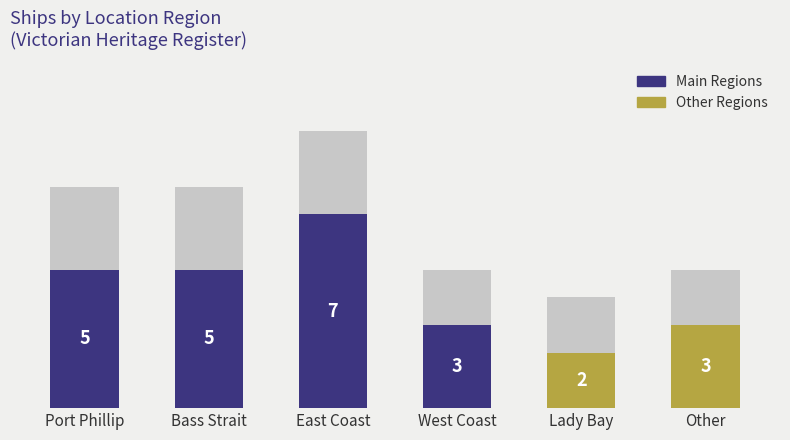

Is it true that the value at Lady Bay is 4?

True